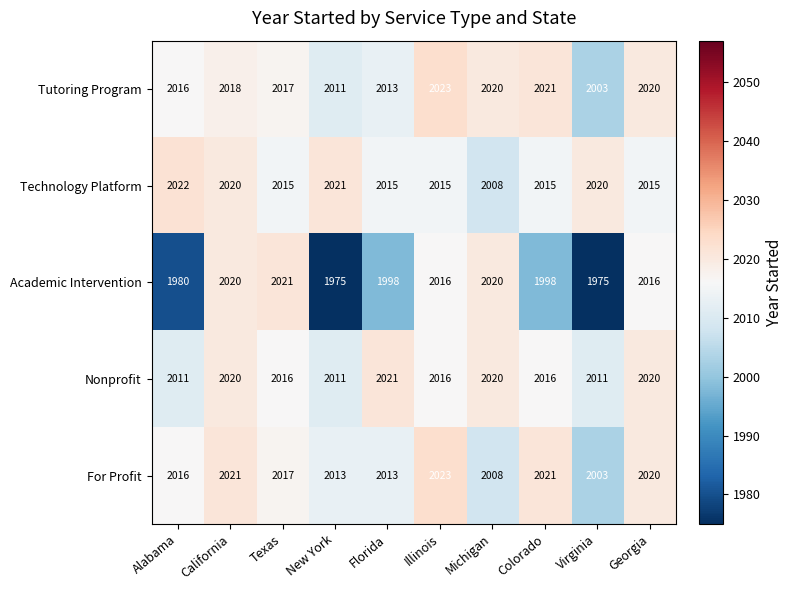

The Academic Intervention series shows 3270 at Colorado. True or false?

False